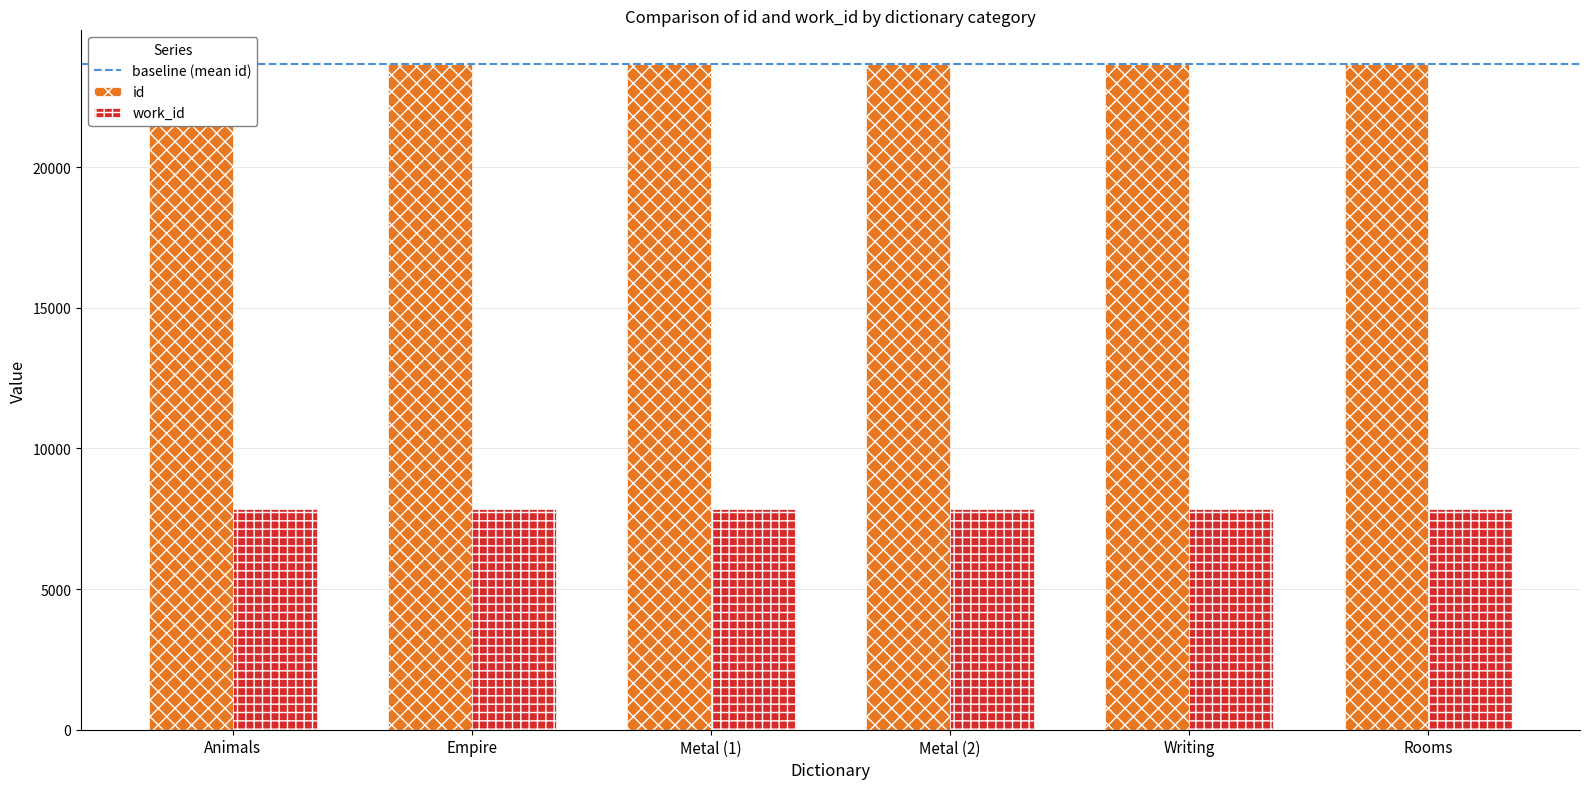

List the labels in order of value, largest first.

Rooms, Writing, Metal (2), Metal (1), Empire, Animals